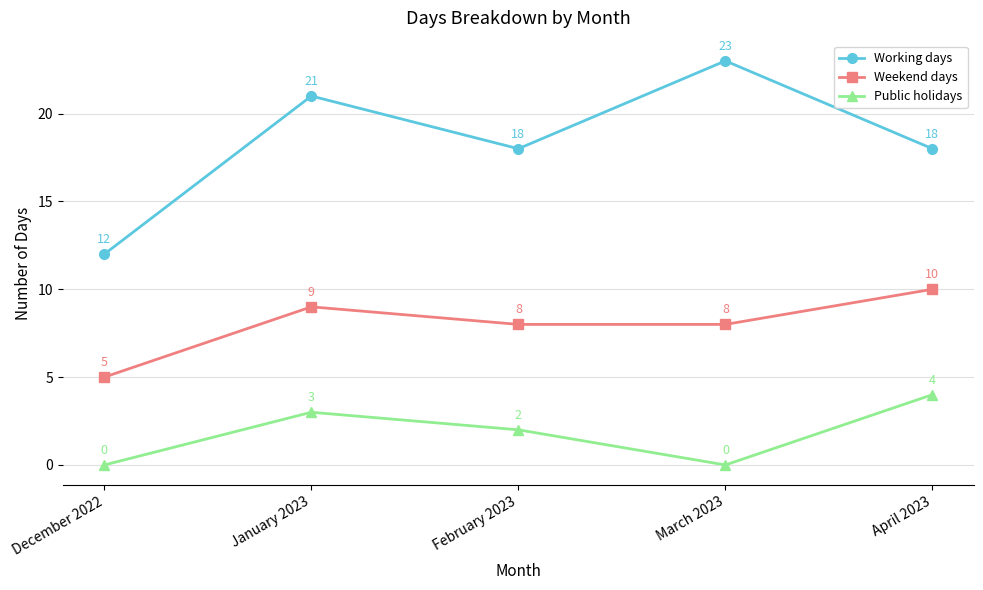

True or false: Public holidays and Working days intersect in this chart.

False